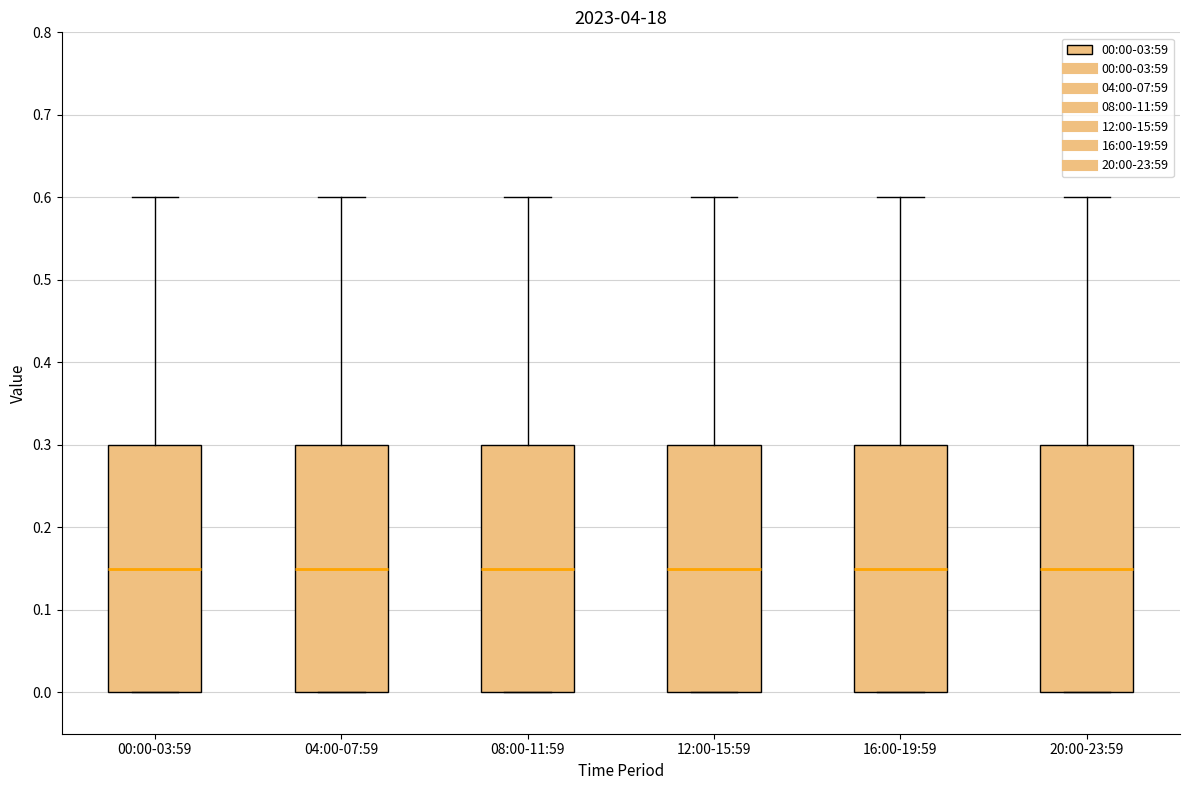

Reading left to right, transcribe this box plot: for each box, give where its median line is, the range the box spans, and where its two whiskers end, as read against the y-axis. The values are not printed on the chart, so give them approximately, as read against the axis.

00:00-03:59: median 0.15, box 0.00 to 0.30, whiskers 0.00 to 0.60
04:00-07:59: median 0.15, box 0.00 to 0.30, whiskers 0.00 to 0.60
08:00-11:59: median 0.15, box 0.00 to 0.30, whiskers 0.00 to 0.60
12:00-15:59: median 0.15, box 0.00 to 0.30, whiskers 0.00 to 0.60
16:00-19:59: median 0.15, box 0.00 to 0.30, whiskers 0.00 to 0.60
20:00-23:59: median 0.15, box 0.00 to 0.30, whiskers 0.00 to 0.60